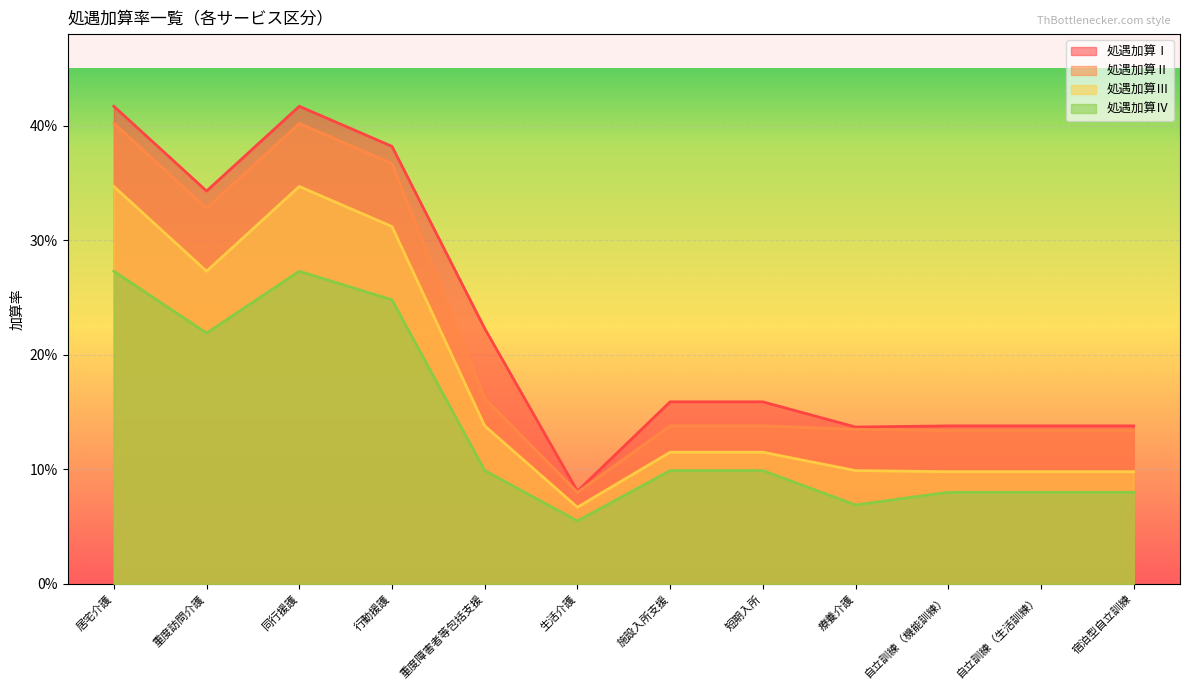

True or false: 処遇加算Ⅰ has a value of 0.1 at 重度障害者等包括支援.

False